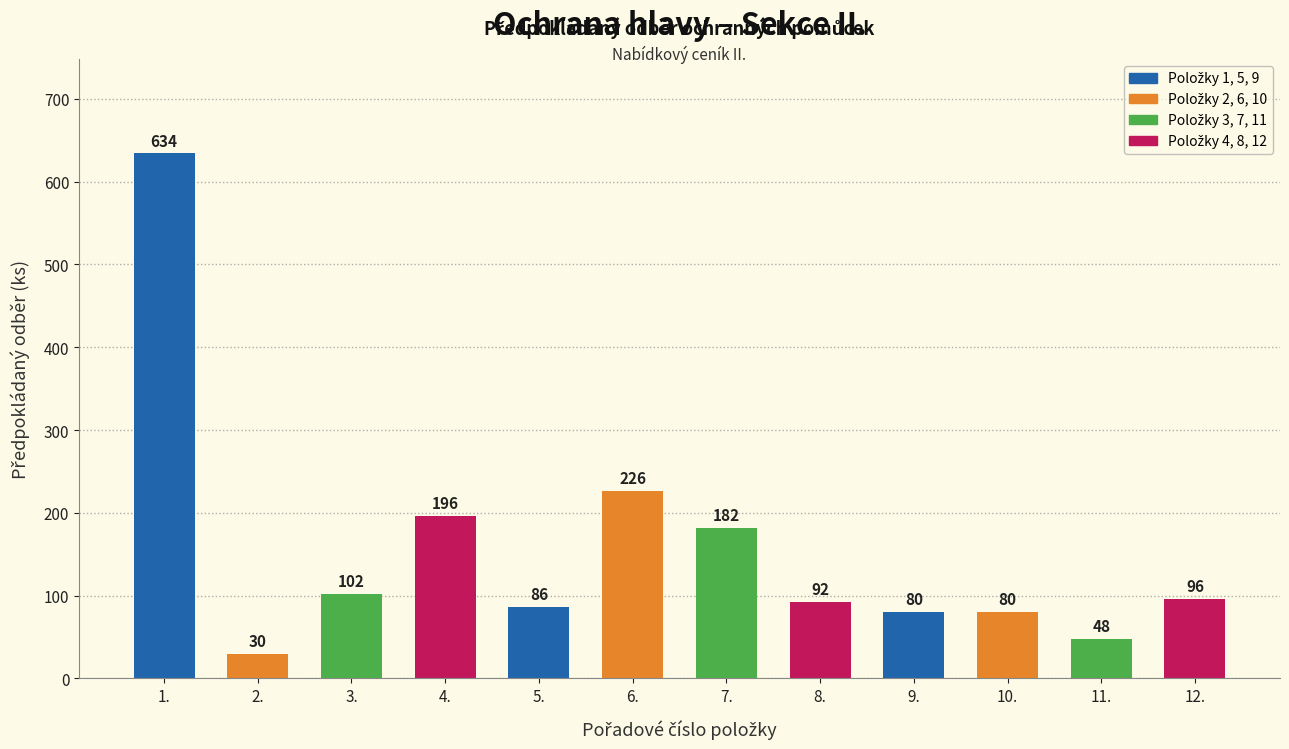

How many data points are less than 96?

6